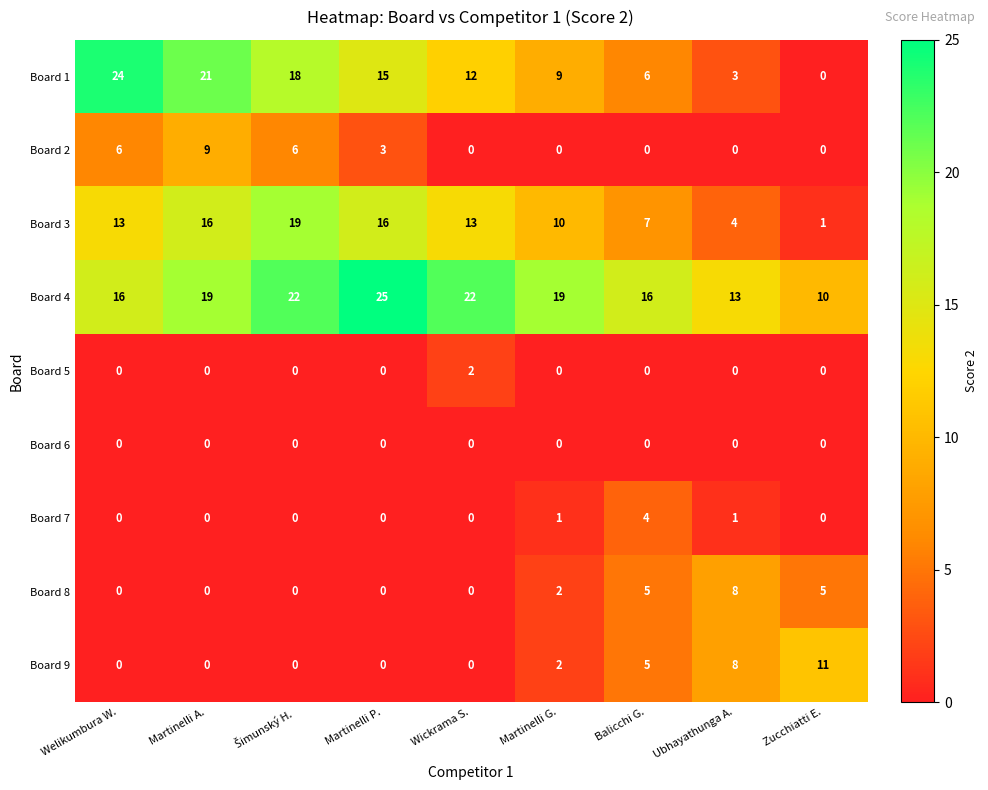

Count the number of data series in this chart.

9